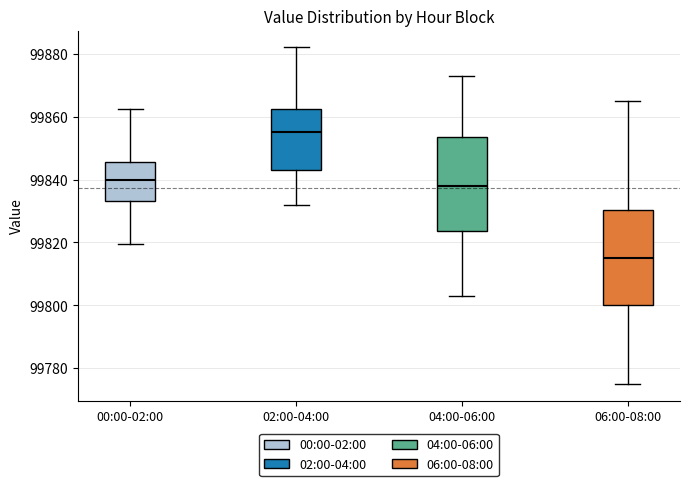

Reading left to right, transcribe this box plot: for each box, give where its median line is, the range the box spans, and where its two whiskers end, as read against the y-axis. The values are not printed on the chart, so give them approximately, as read against the axis.

00:00-02:00: median 99840, box 99834 to 99846, whiskers 99820 to 99862
02:00-04:00: median 99856, box 99844 to 99862, whiskers 99832 to 99882
04:00-06:00: median 99838, box 99824 to 99854, whiskers 99804 to 99874
06:00-08:00: median 99816, box 99800 to 99830, whiskers 99776 to 99866